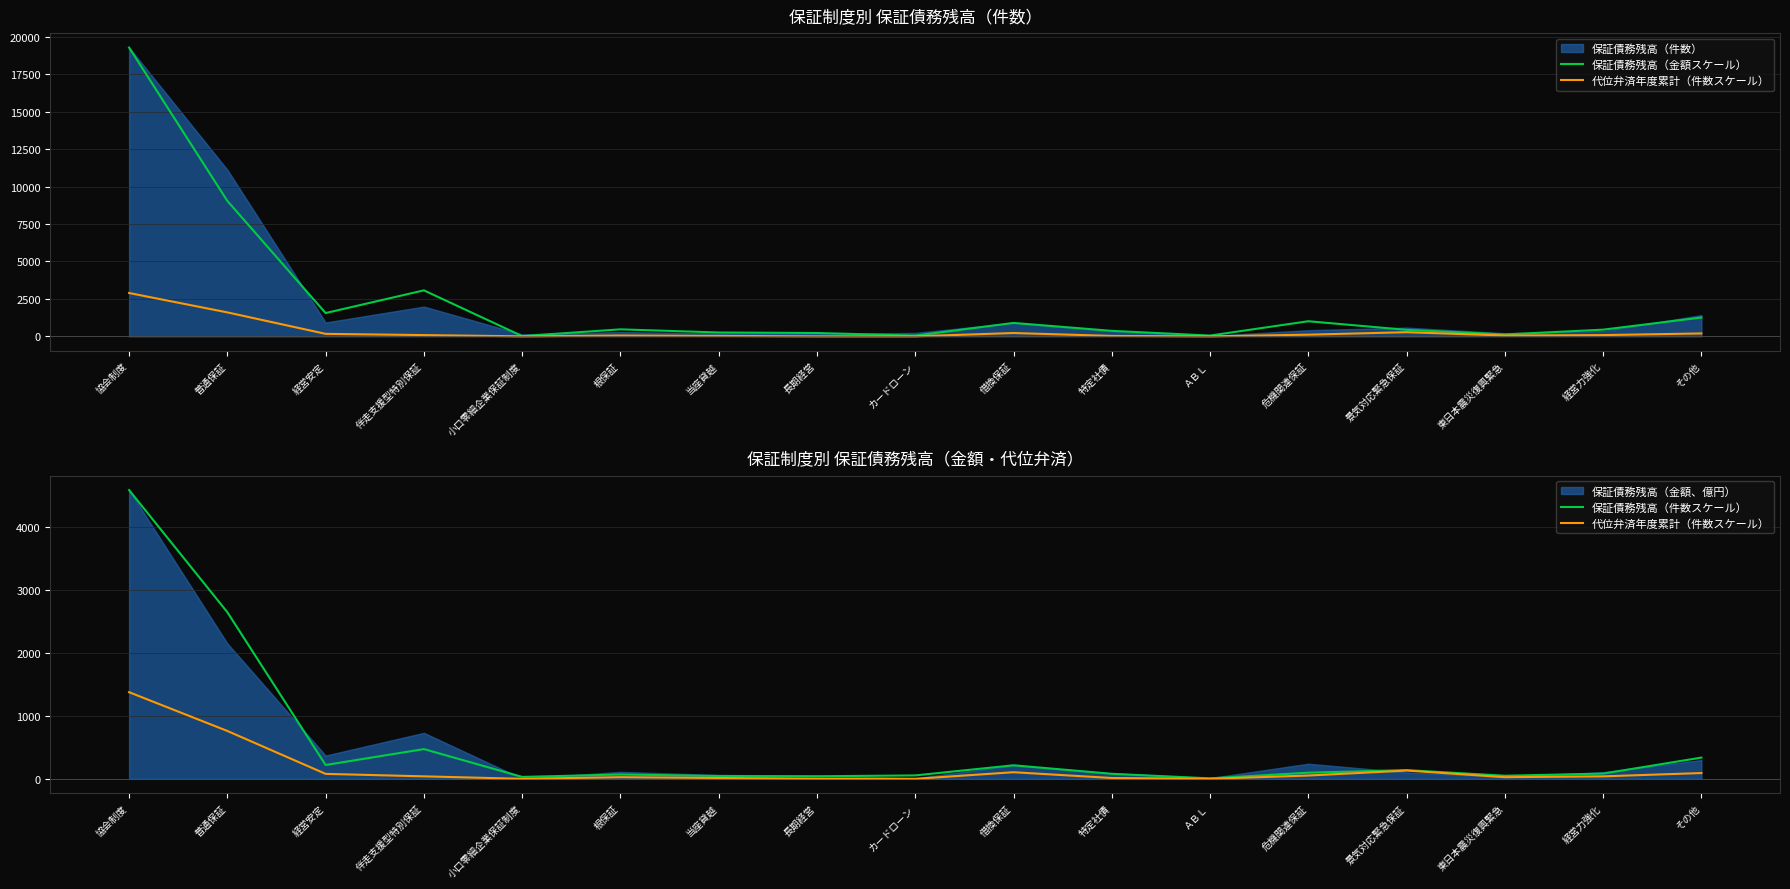

At which category does 代位弁済年度累計（件数スケール） reach its first local peak?

根保証